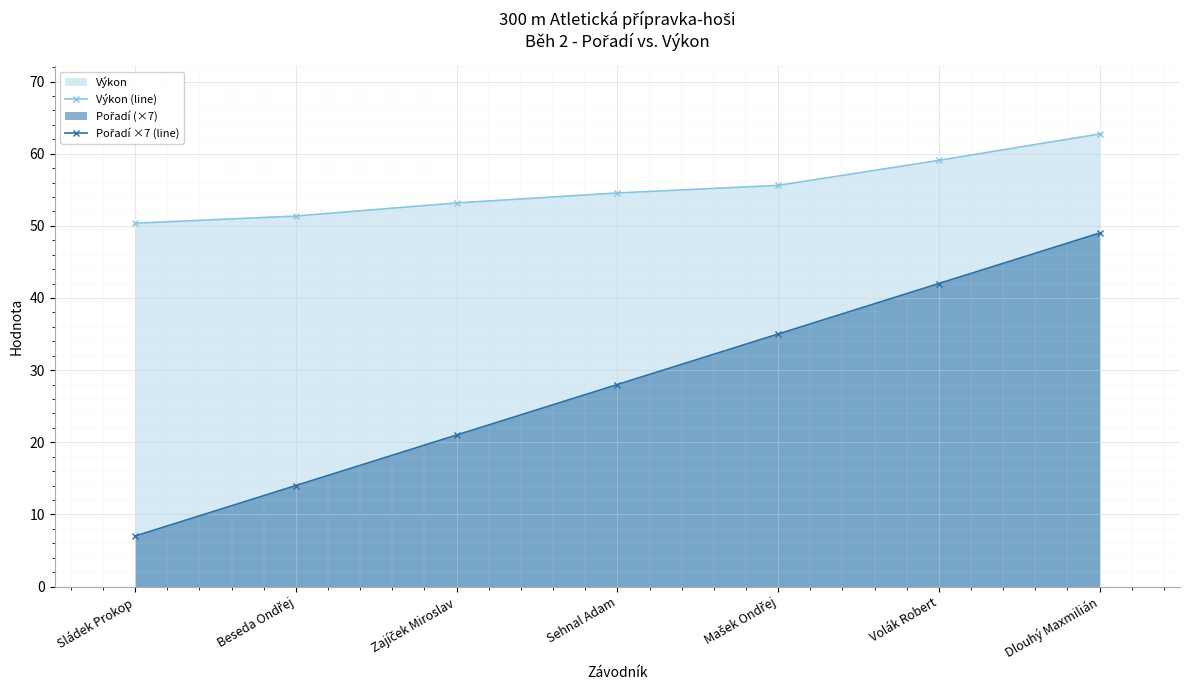

What is the approximate value of Výkon (line) at Dlouhý Maxmilián?

62.7